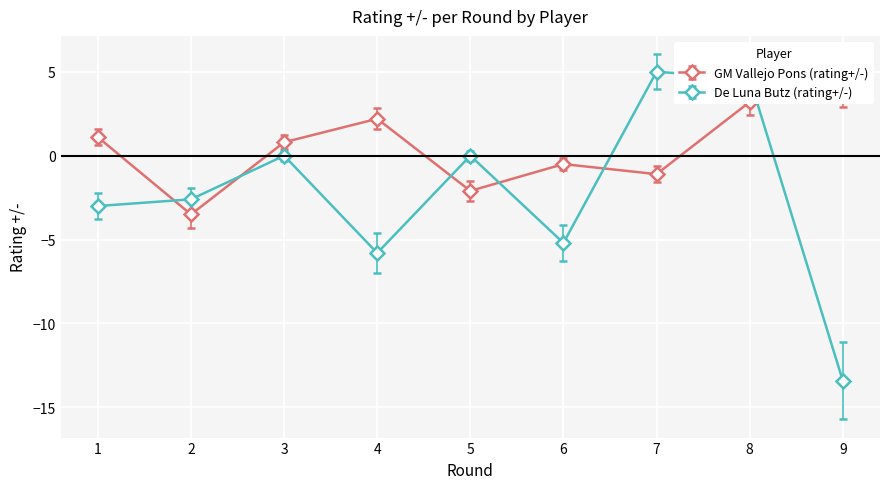

List the series in order of their peak value, lowest first.

GM Vallejo Pons (rating+/-), De Luna Butz (rating+/-)